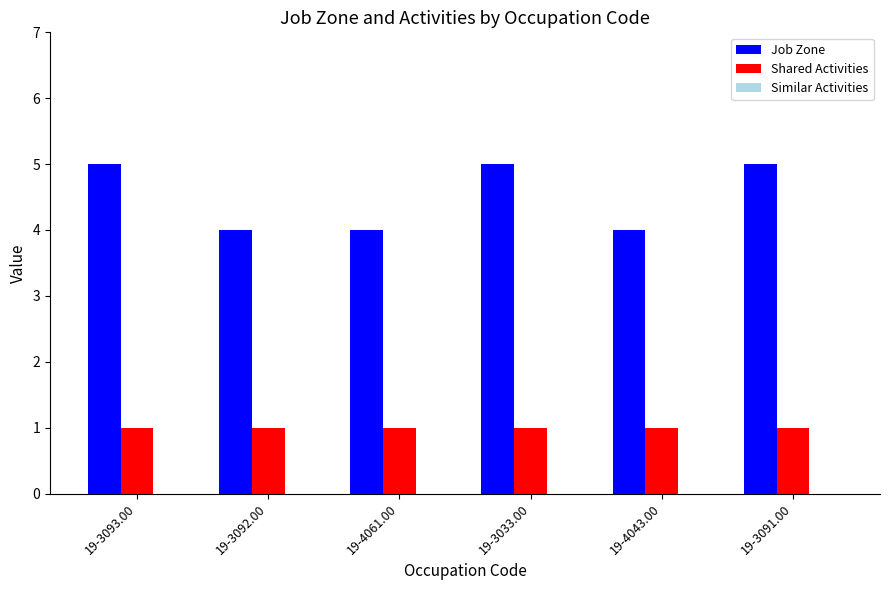

Between 19-3093.00 and 19-4043.00, which series saw the biggest shift?

Job Zone